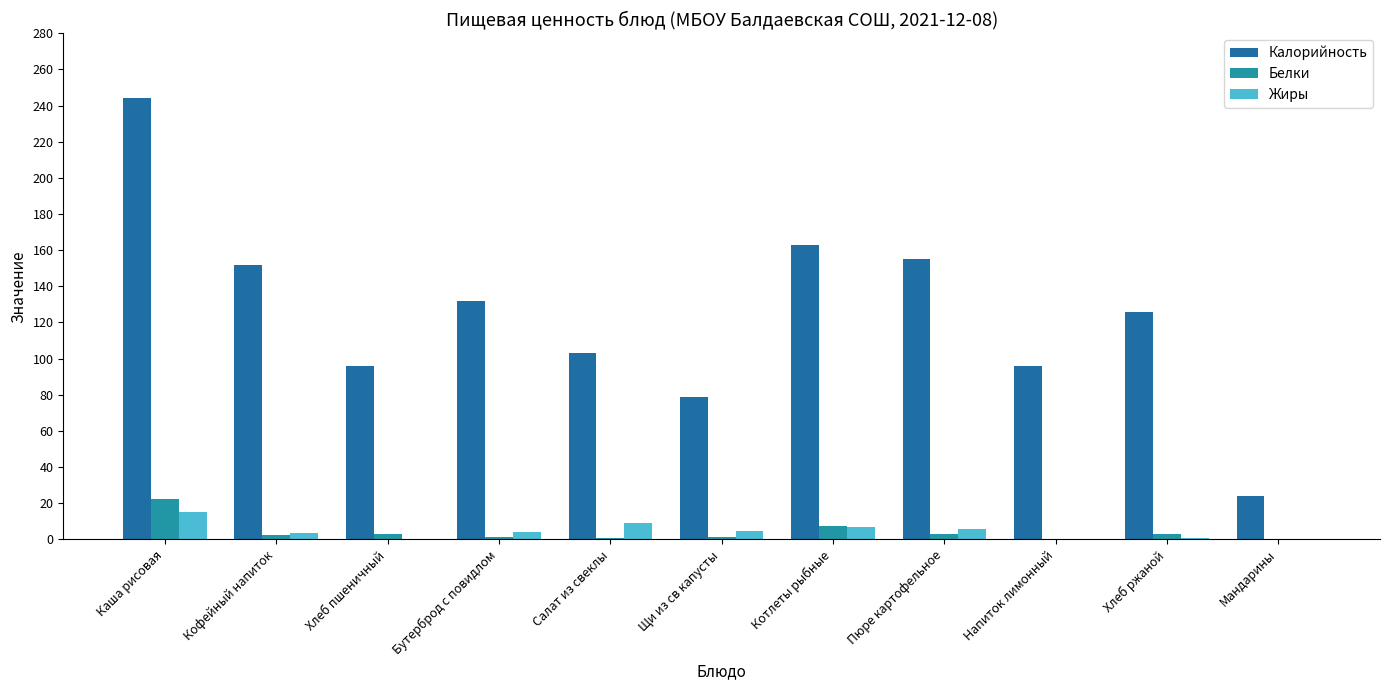

How many distinct data groups are displayed?

3